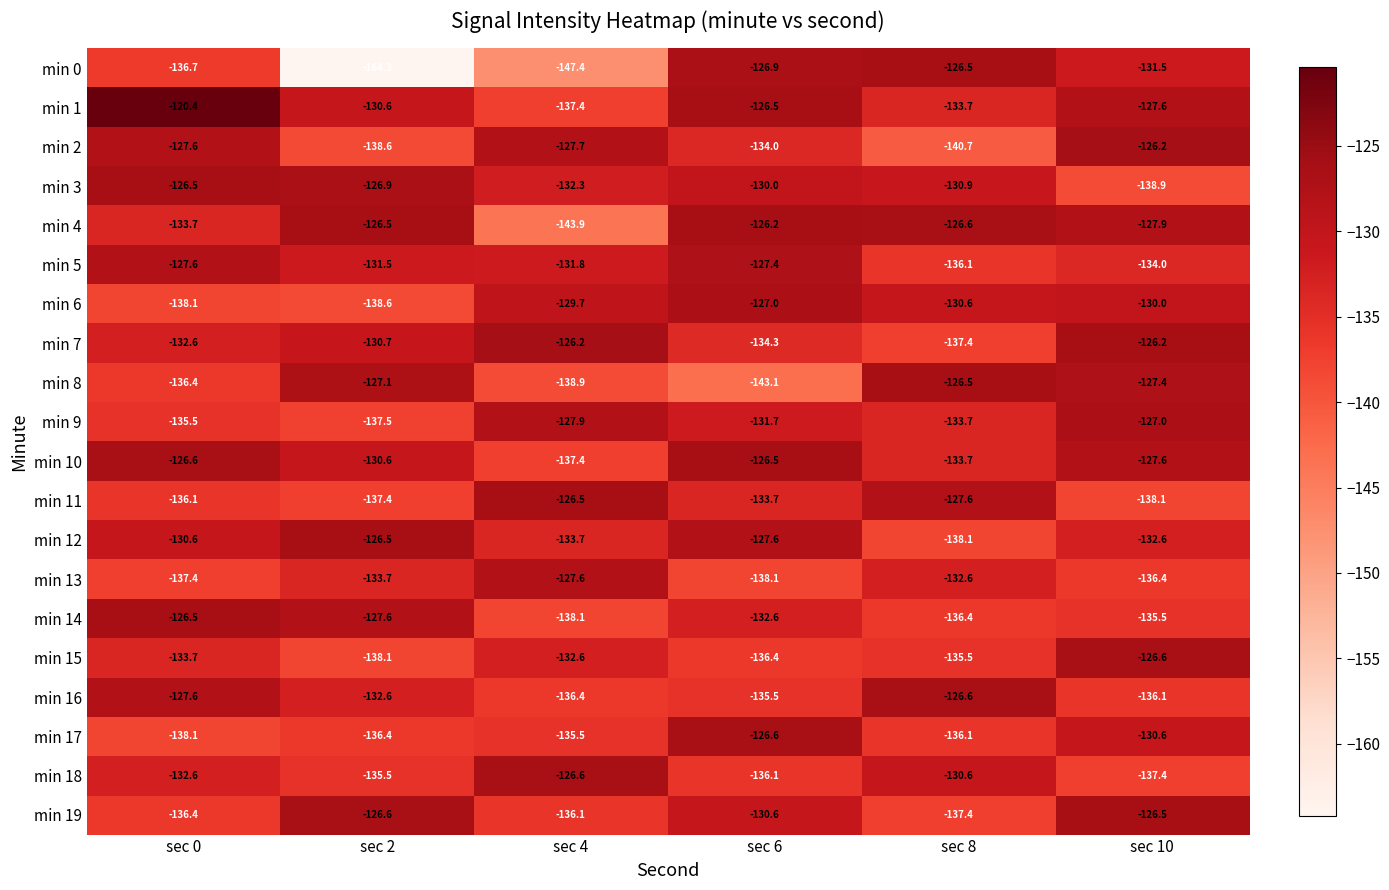

Which series has the largest total across all categories?

min 1